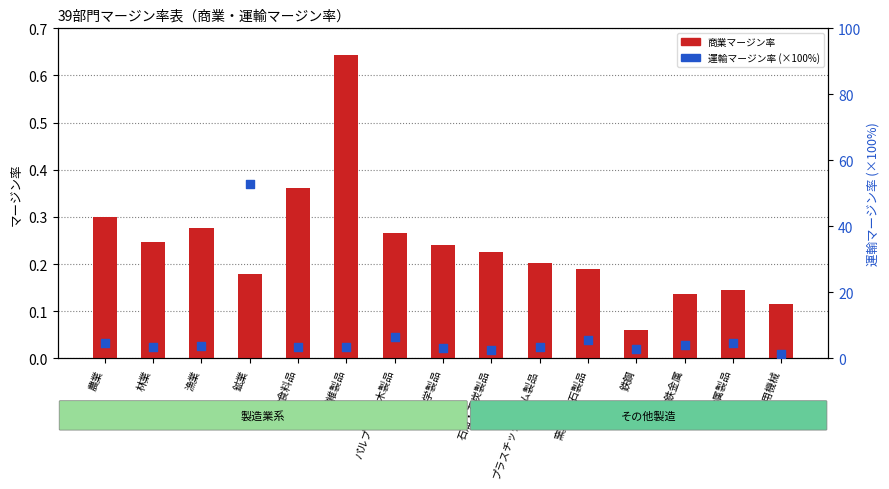

Which series contains the lowest Y value?

商業マージン率